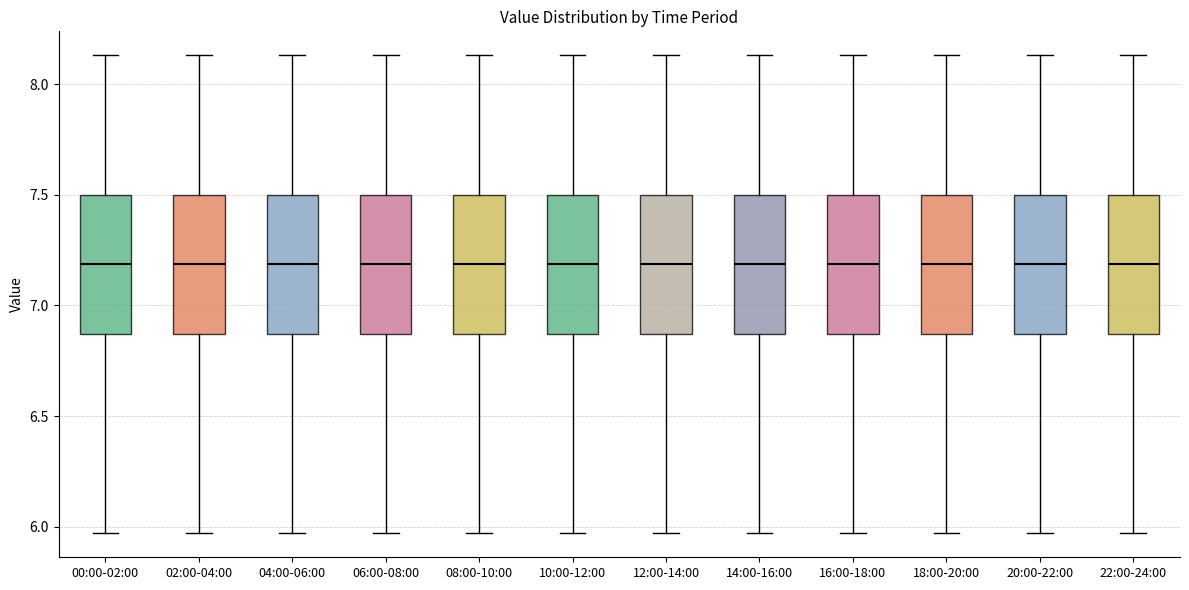

Reading left to right, transcribe this box plot: for each box, give where its median line is, the range the box spans, and where its two whiskers end, as read against the y-axis. The values are not printed on the chart, so give them approximately, as read against the axis.

00:00-02:00: median 7.20, box 6.85 to 7.50, whiskers 5.95 to 8.15
02:00-04:00: median 7.20, box 6.85 to 7.50, whiskers 5.95 to 8.15
04:00-06:00: median 7.20, box 6.85 to 7.50, whiskers 5.95 to 8.15
06:00-08:00: median 7.20, box 6.85 to 7.50, whiskers 5.95 to 8.15
08:00-10:00: median 7.20, box 6.85 to 7.50, whiskers 5.95 to 8.15
10:00-12:00: median 7.20, box 6.85 to 7.50, whiskers 5.95 to 8.15
12:00-14:00: median 7.20, box 6.85 to 7.50, whiskers 5.95 to 8.15
14:00-16:00: median 7.20, box 6.85 to 7.50, whiskers 5.95 to 8.15
16:00-18:00: median 7.20, box 6.85 to 7.50, whiskers 5.95 to 8.15
18:00-20:00: median 7.20, box 6.85 to 7.50, whiskers 5.95 to 8.15
20:00-22:00: median 7.20, box 6.85 to 7.50, whiskers 5.95 to 8.15
22:00-24:00: median 7.20, box 6.85 to 7.50, whiskers 5.95 to 8.15